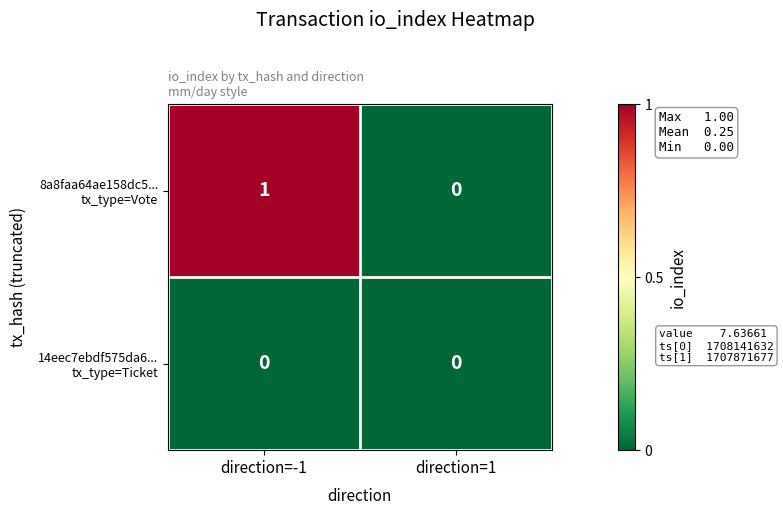

How many data points does each series have?

2